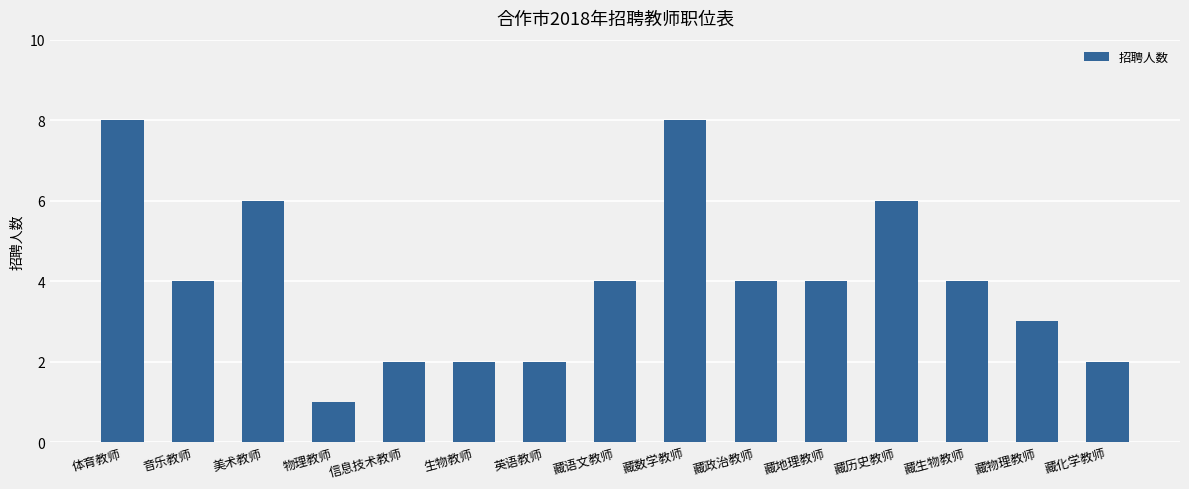

What is the maximum value shown in the chart?

8